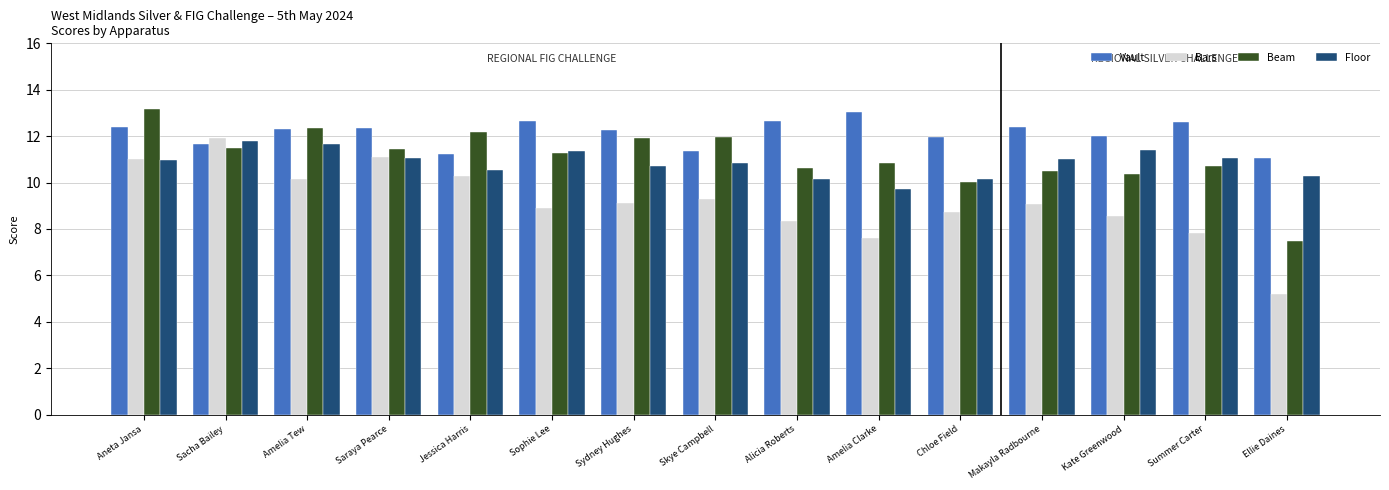

What is the total value across all series at Aneta Jansa?

47.5